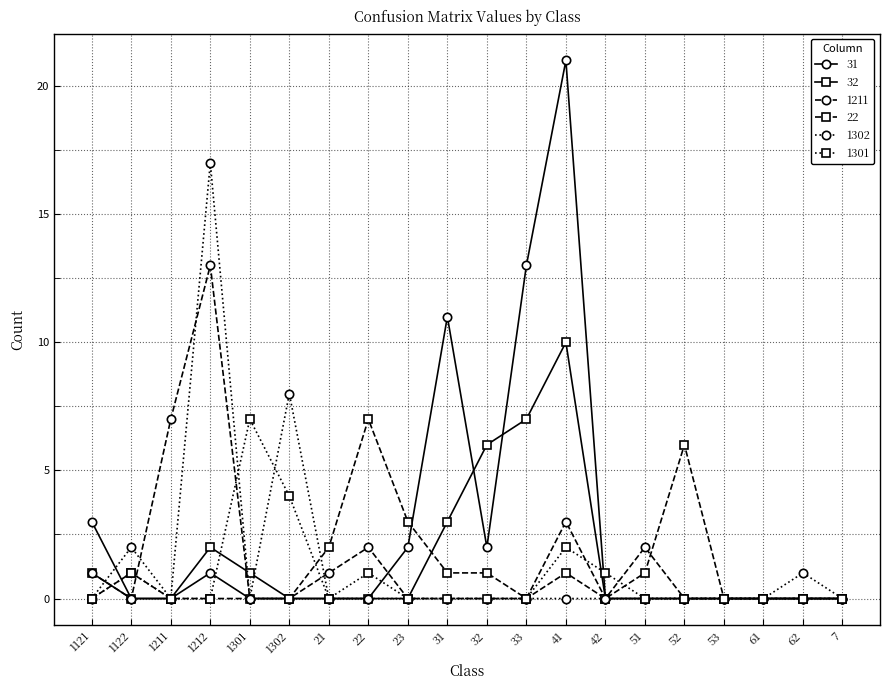

Between which two adjacent categories do 31 and 22 first intersect?

1121 and 1122